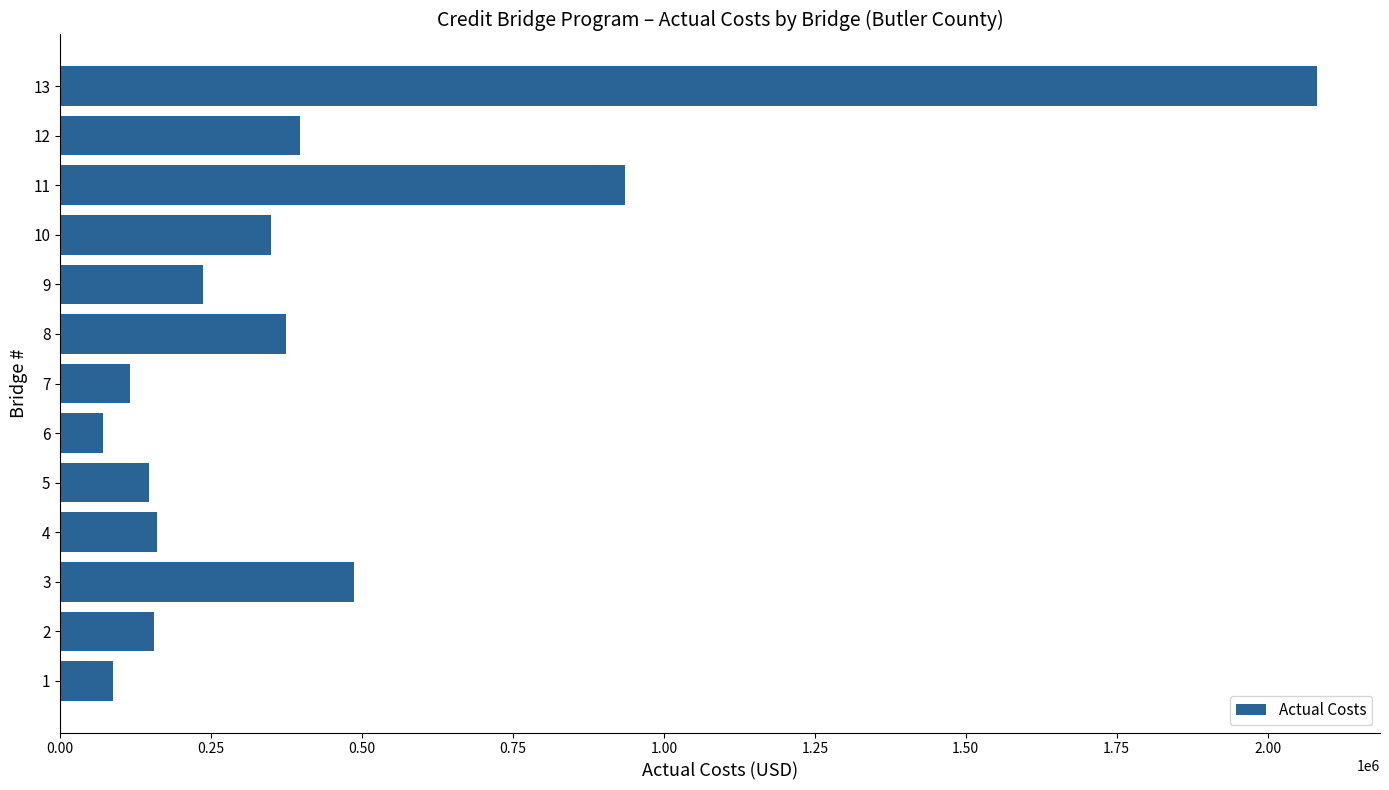

What is the maximum value shown in the chart?

2082165.2